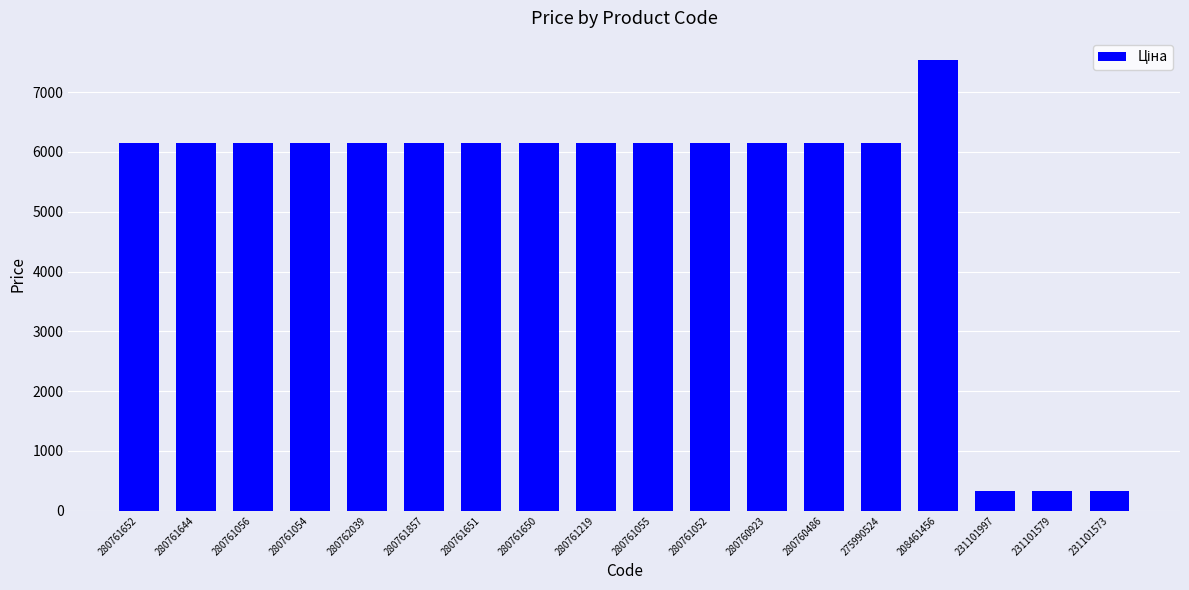

What is the label of the 10th bar from the right?

280761219